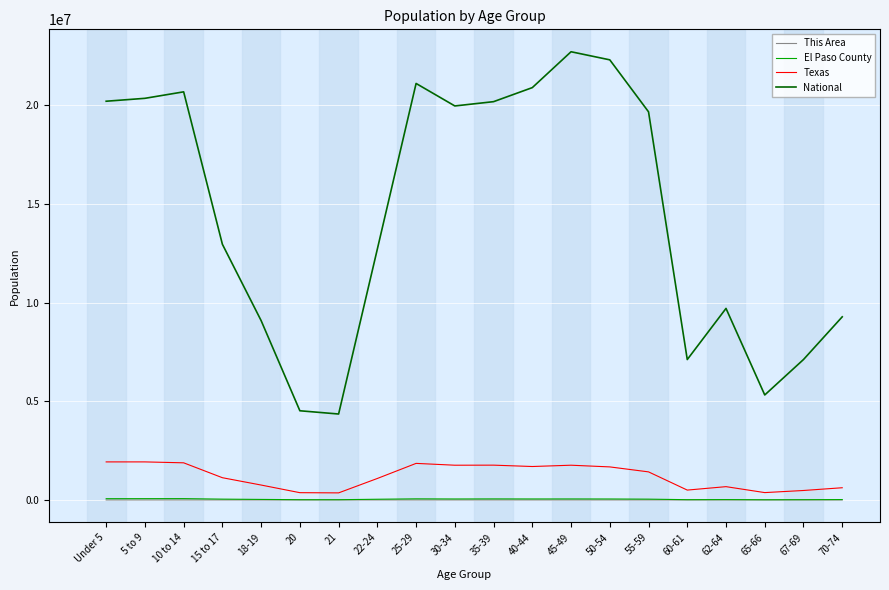

How many series are shown in this chart?

4